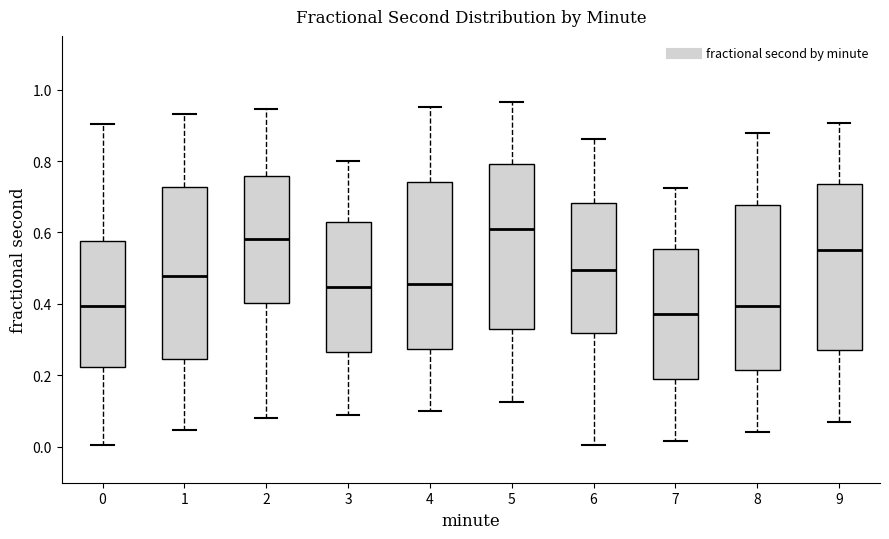

Which box's median line is the highest?

5